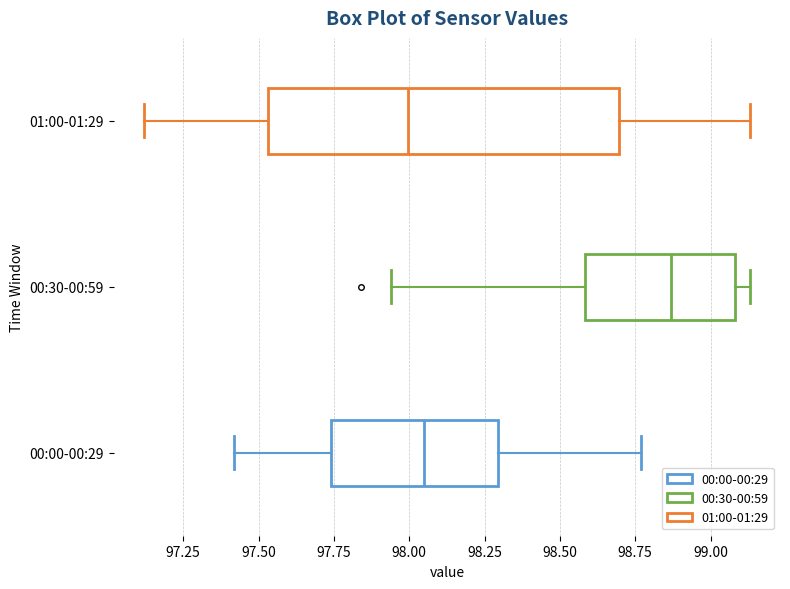

Which box has the furthest to the right median line?

00:30-00:59